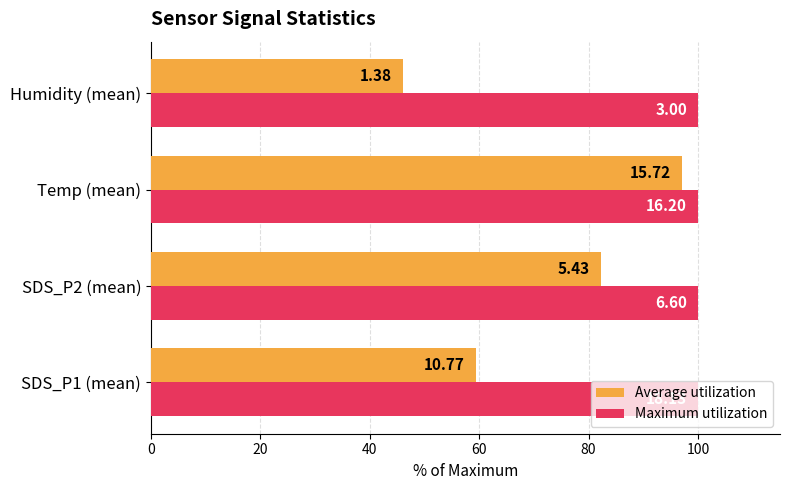

What are all the series names shown in the legend?

Average utilization, Maximum utilization